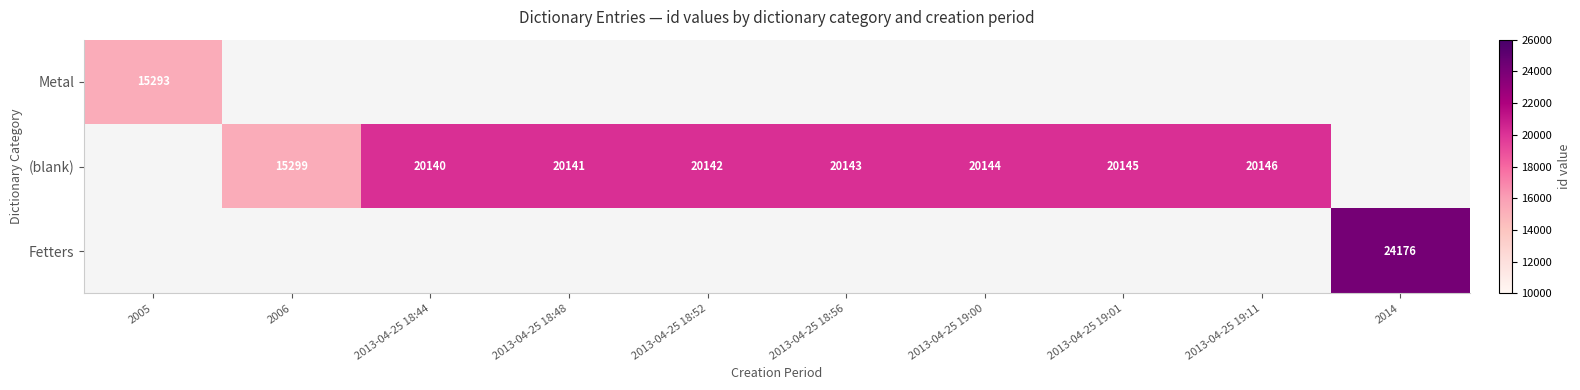

True or false: (blank) has a value of 20142 at 2013-04-25 18:52.

True